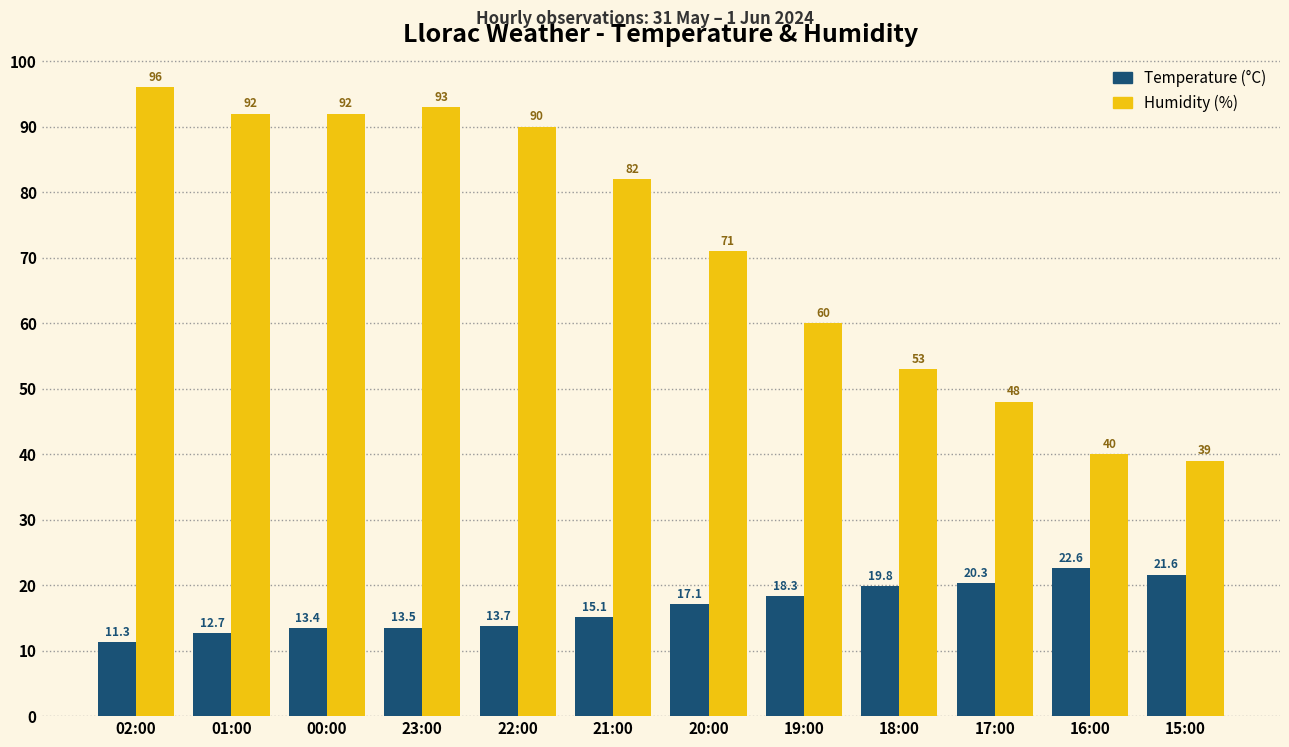

What position from the left is 23:00?

4